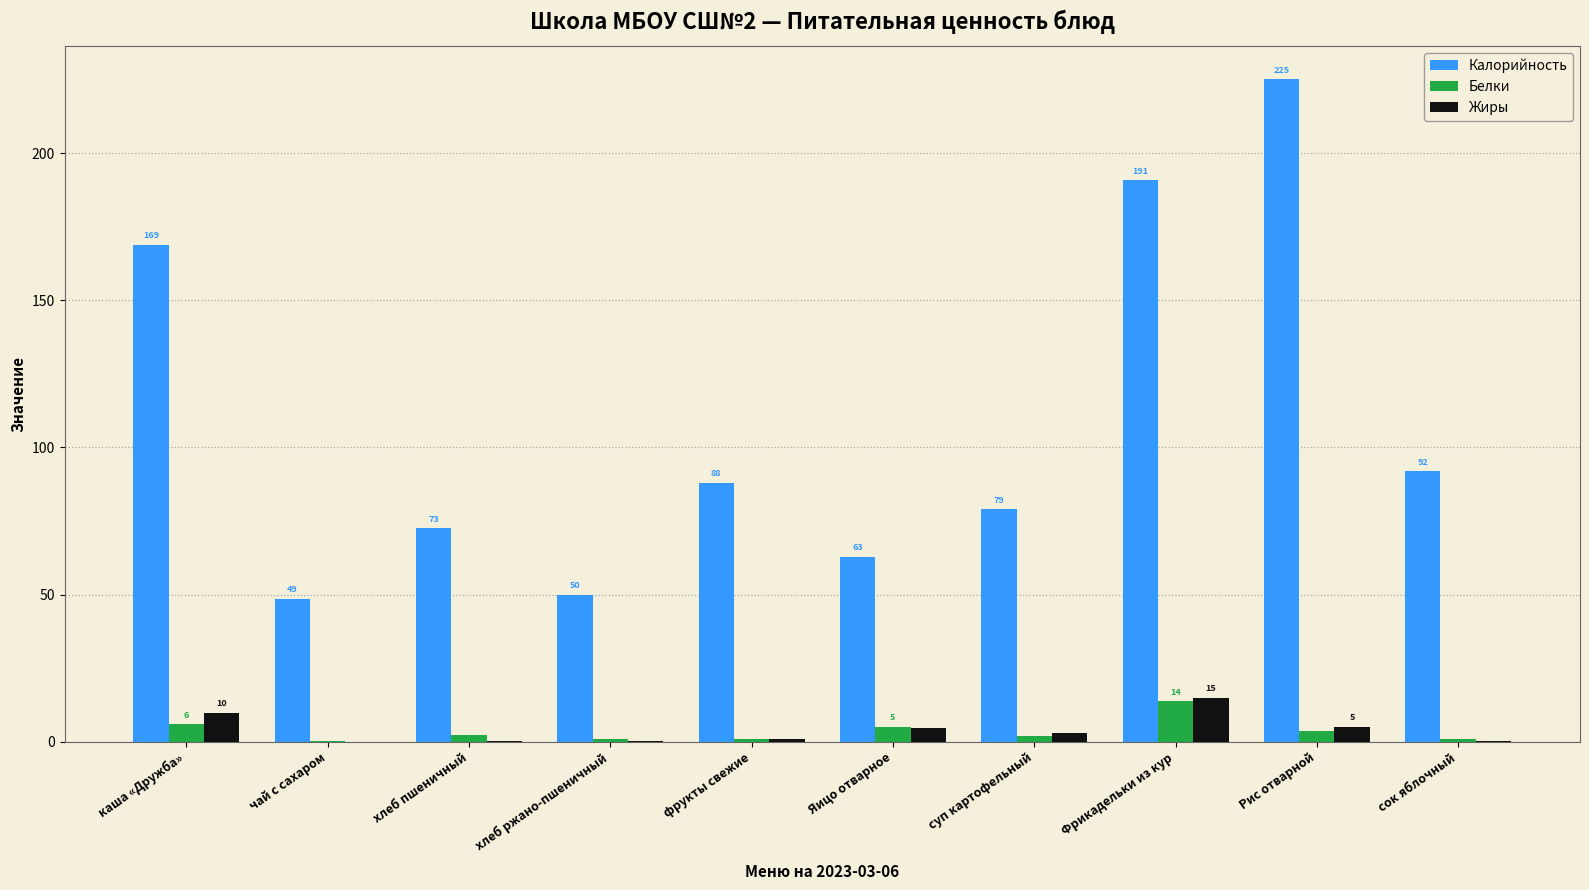

Is it true that Калорийность equals 98.0 at хлеб пшеничный?

False